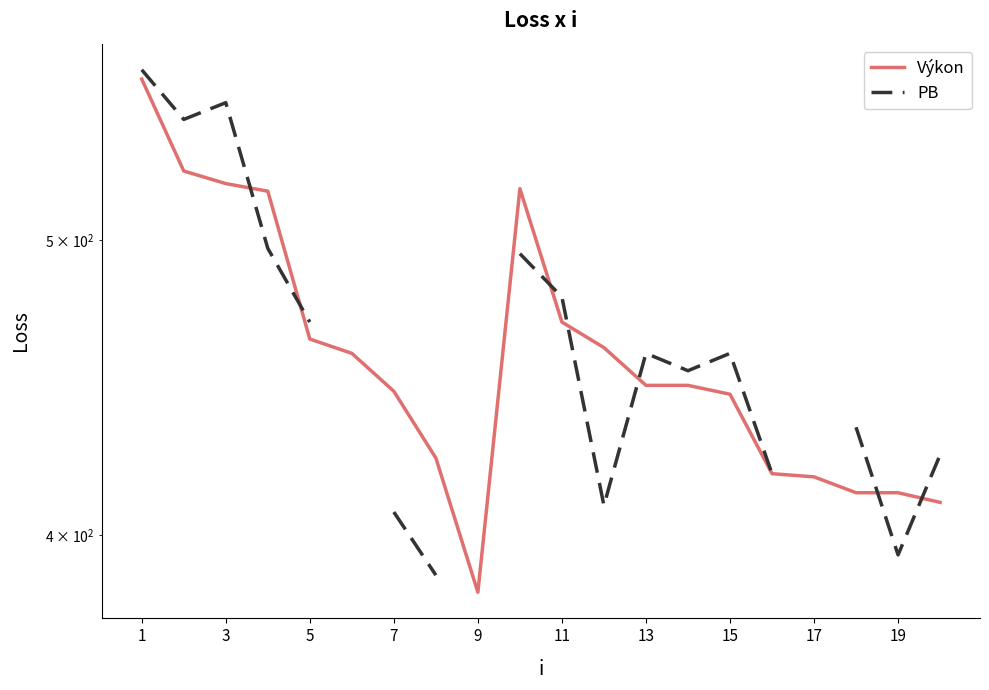

Where do Výkon and PB first cross each other?

5 and 7